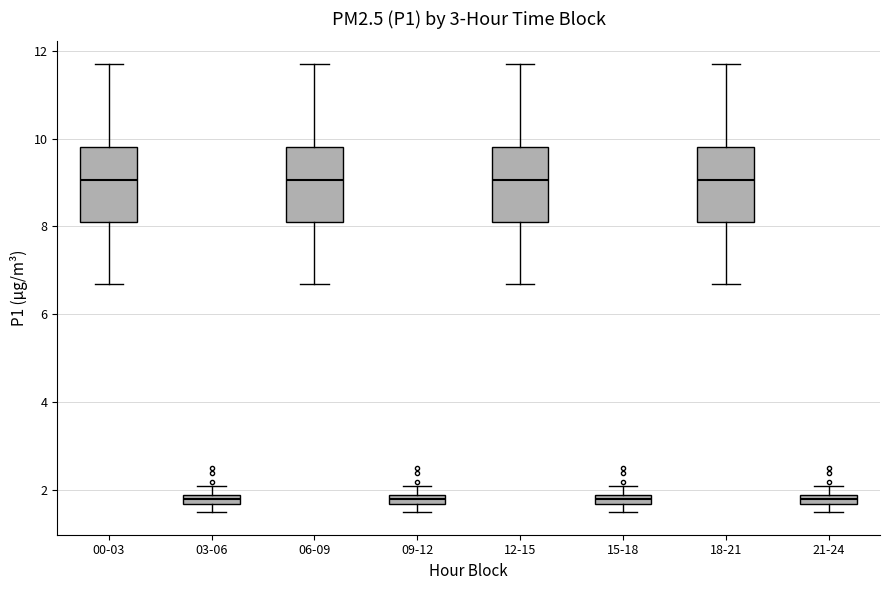

Where is the lower edge of the box for 18-21 on the y-axis? The values are not printed on the chart, so give them approximately, as read against the axis.

8.2